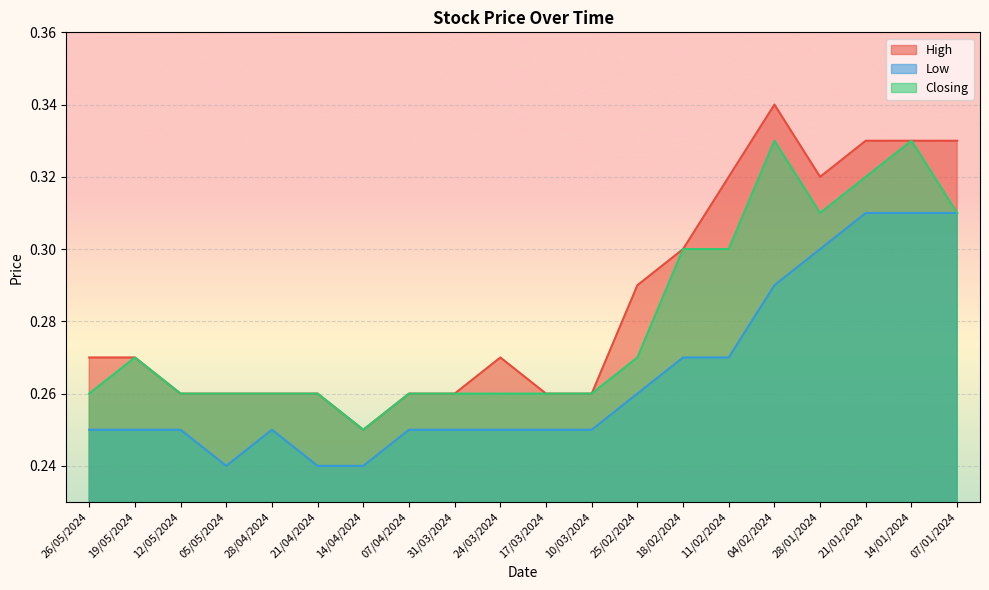

What are all the series names shown in the legend?

High, Low, Closing